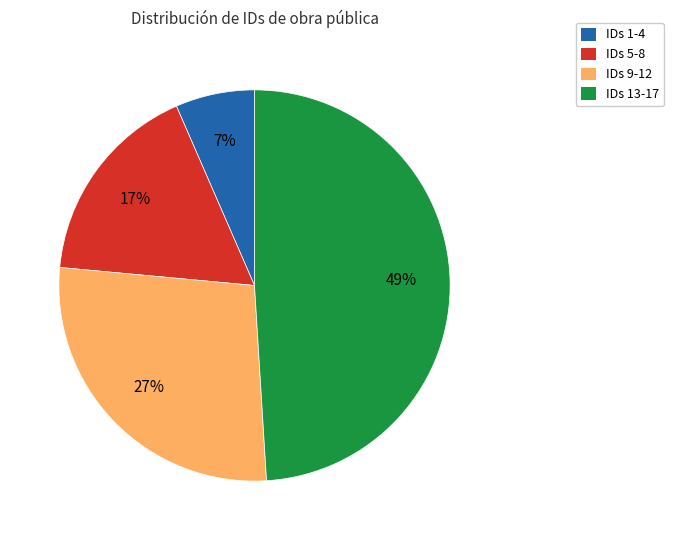

What percentage is the IDs 5-8 slice, to the nearest percent?

17%